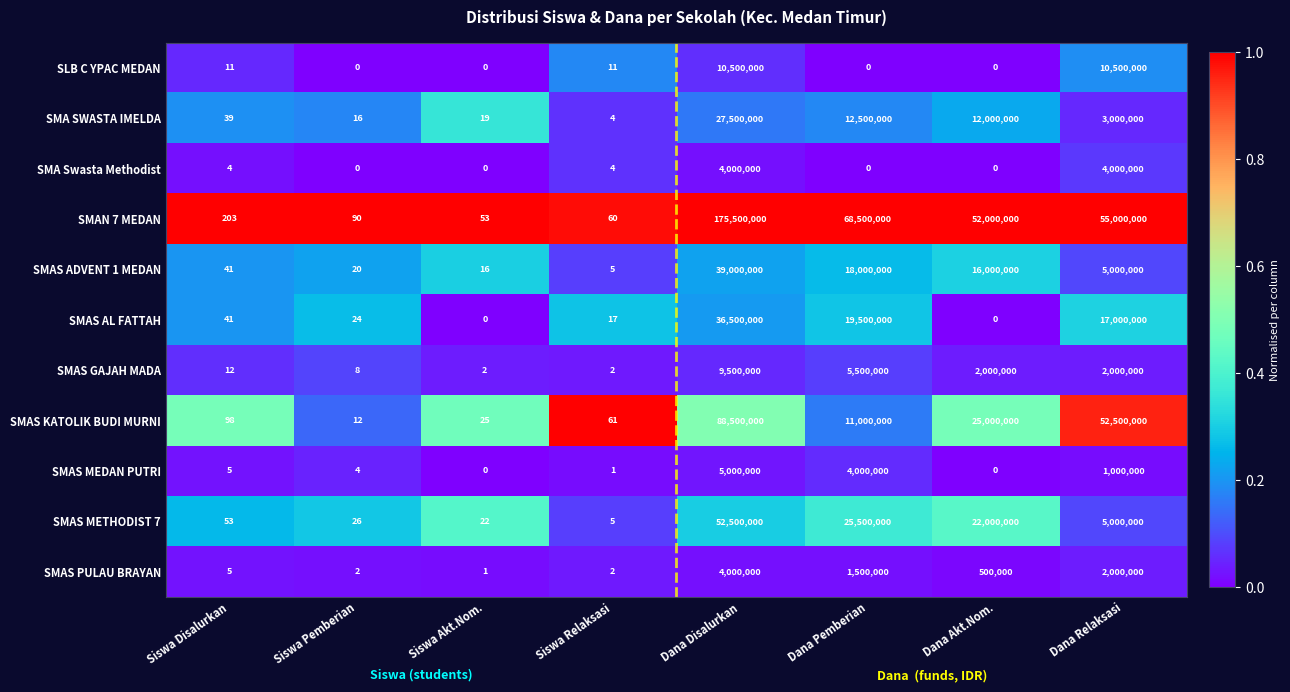

What is the difference between the maximum and second lowest values in the SMAS AL FATTAH series?

36500000